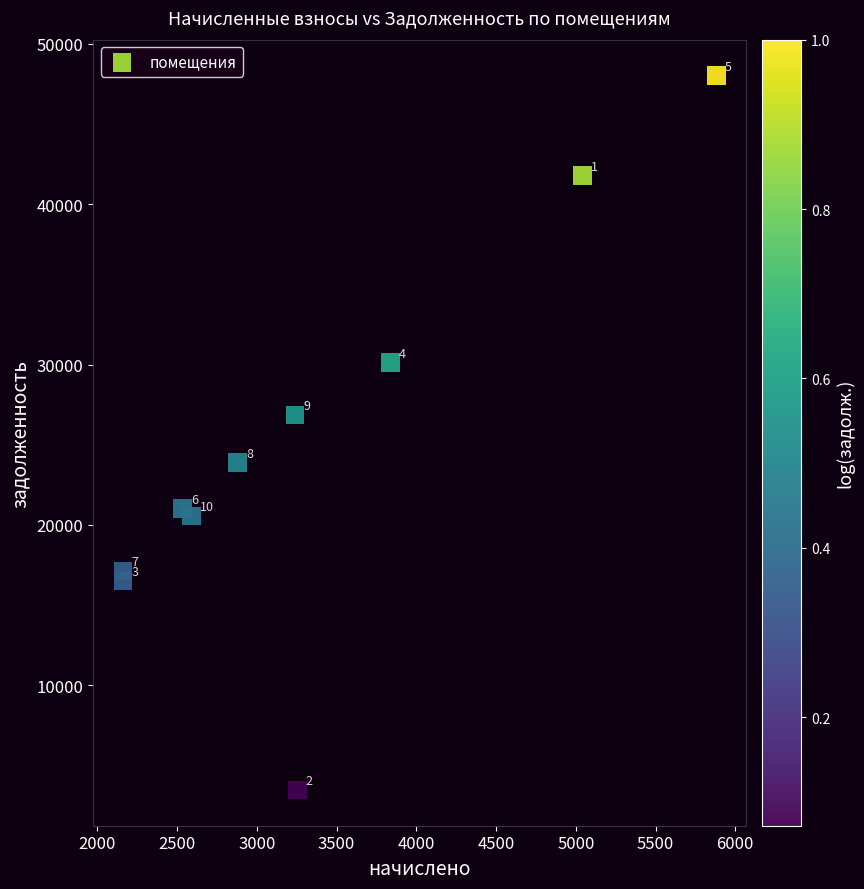

What is the average Y value?

24930.6